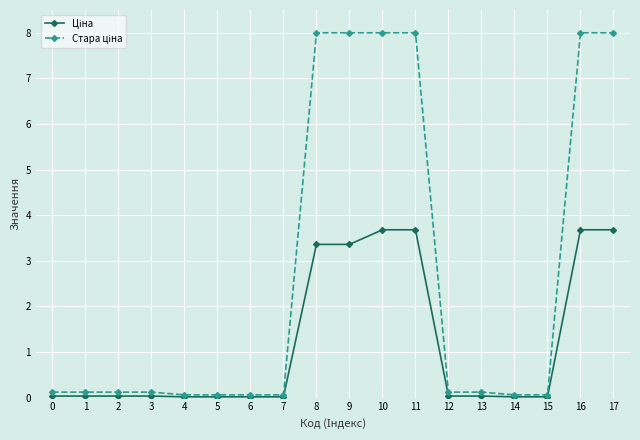

Count the number of data series in this chart.

2